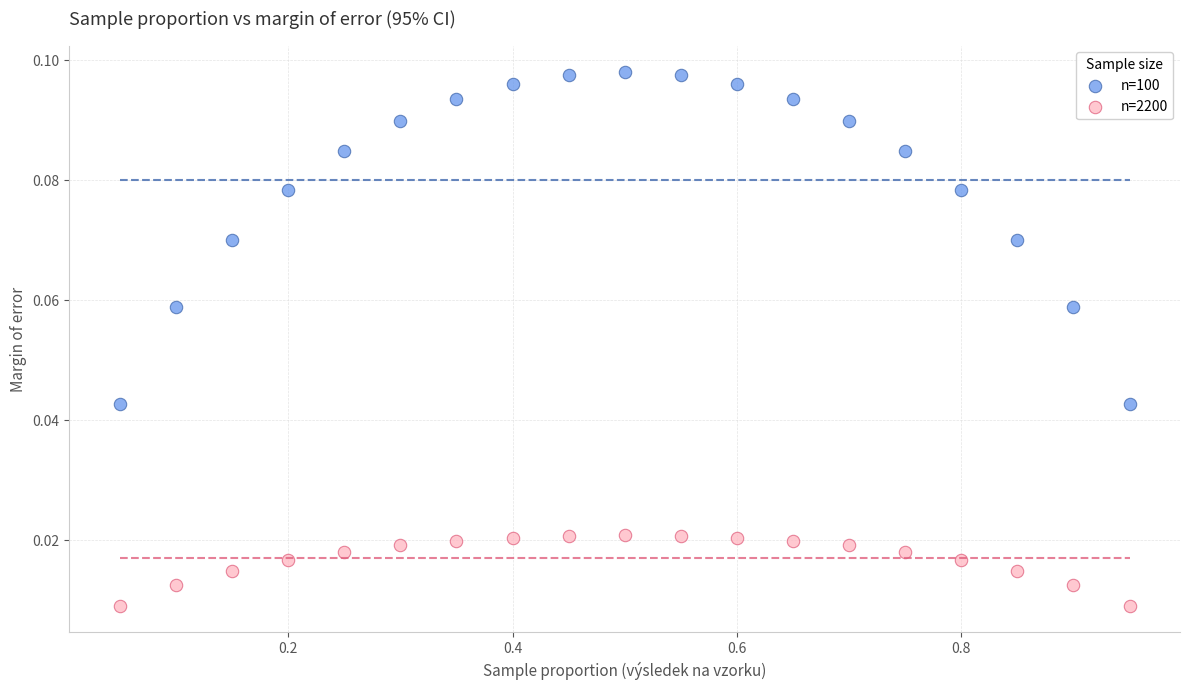

Which series contains the lowest Y value?

n=2200